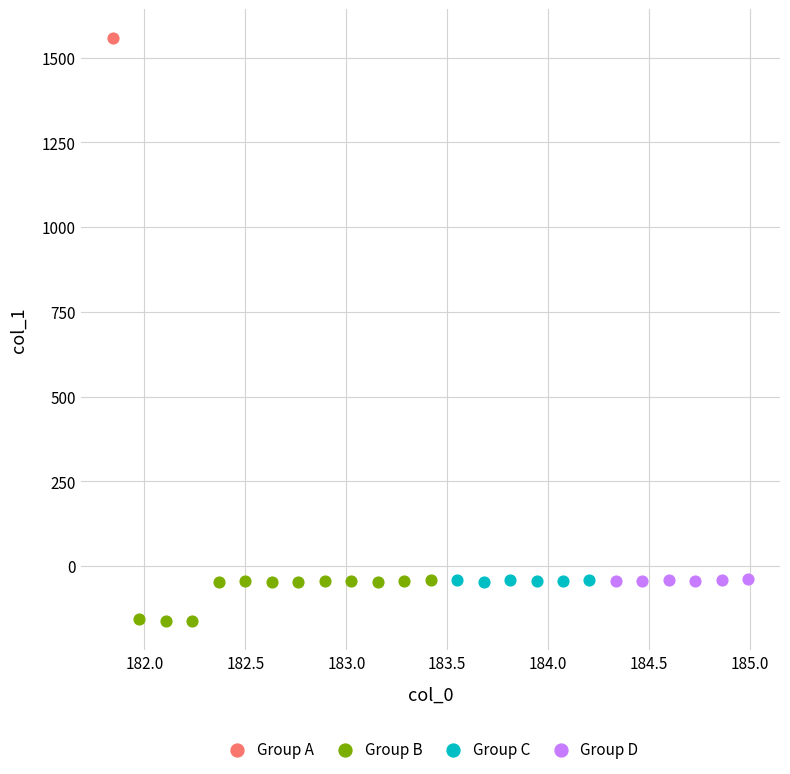

Which series contains the highest Y value?

Group A